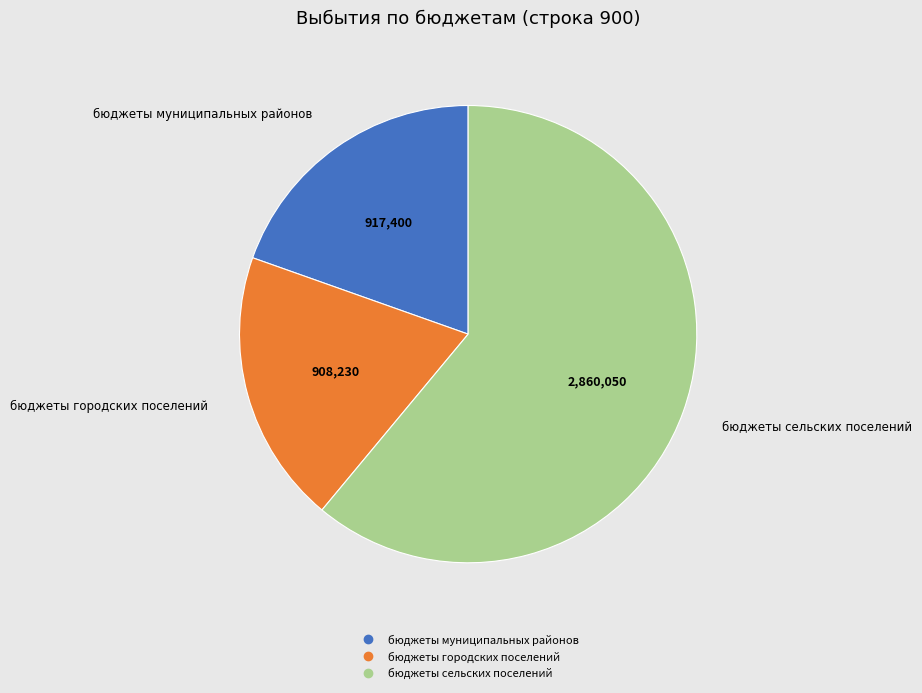

What is the largest slice in the pie chart?

бюджеты сельских поселений